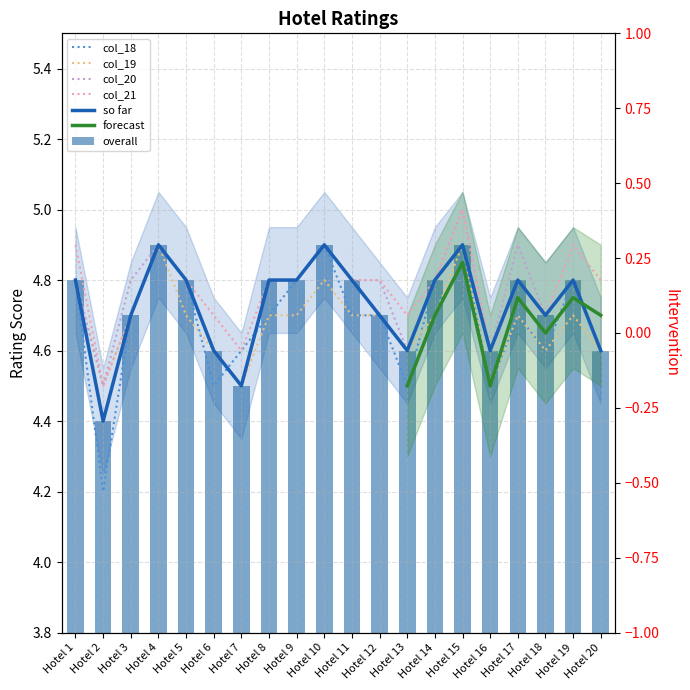

Is it true that col_19 equals 4.8 at Hotel 10?

True